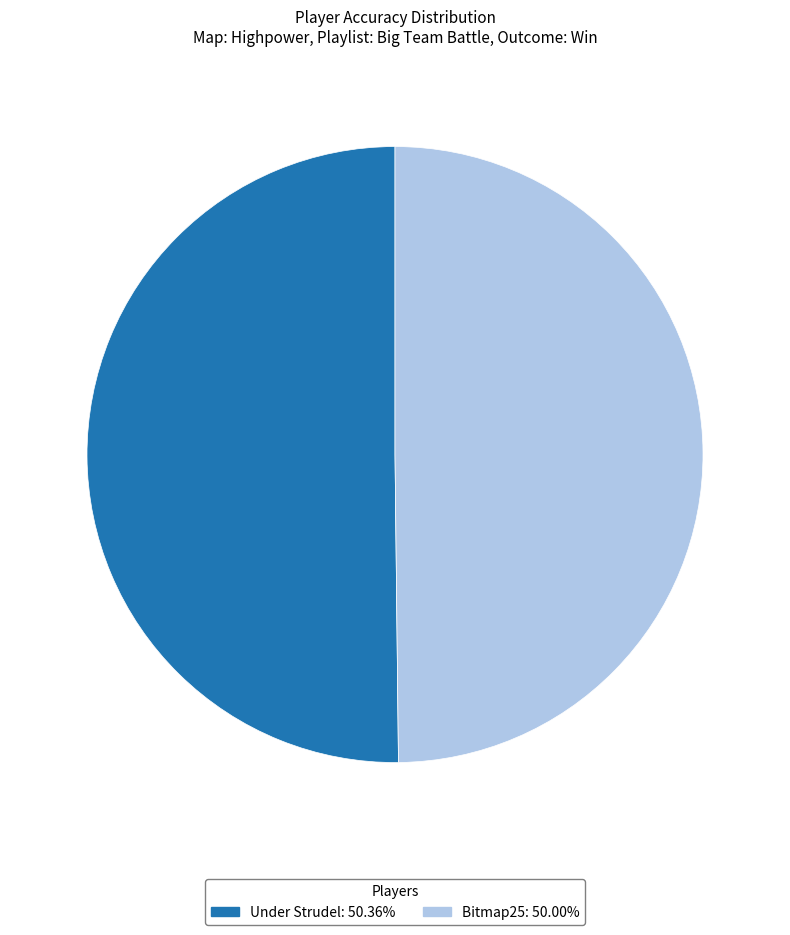

What is the ratio of the value at Under Strudel to the value at Bitmap25?

1.0